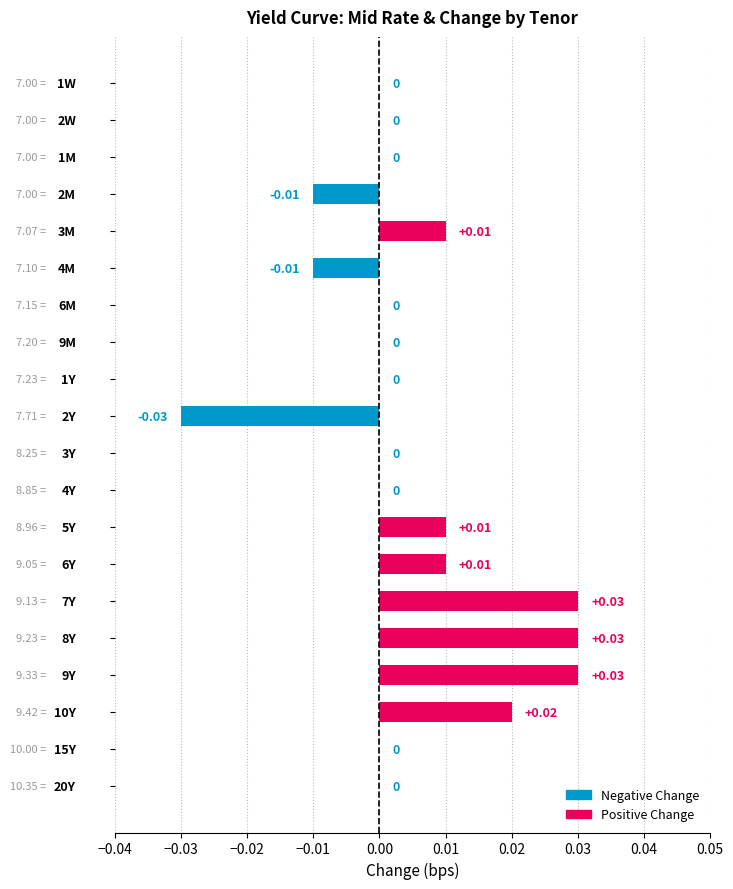

How many data points does each series have?

20